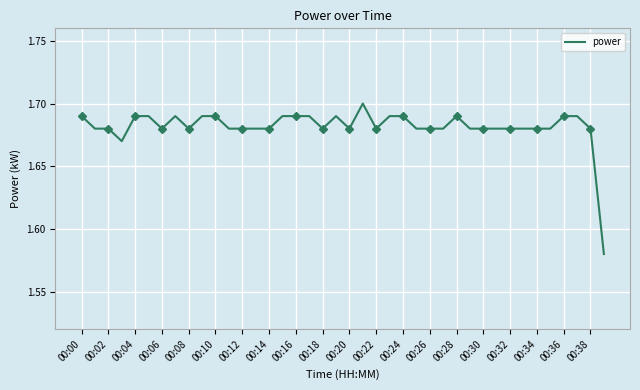

Is it true that power equals 2.6 at 00:02?

False